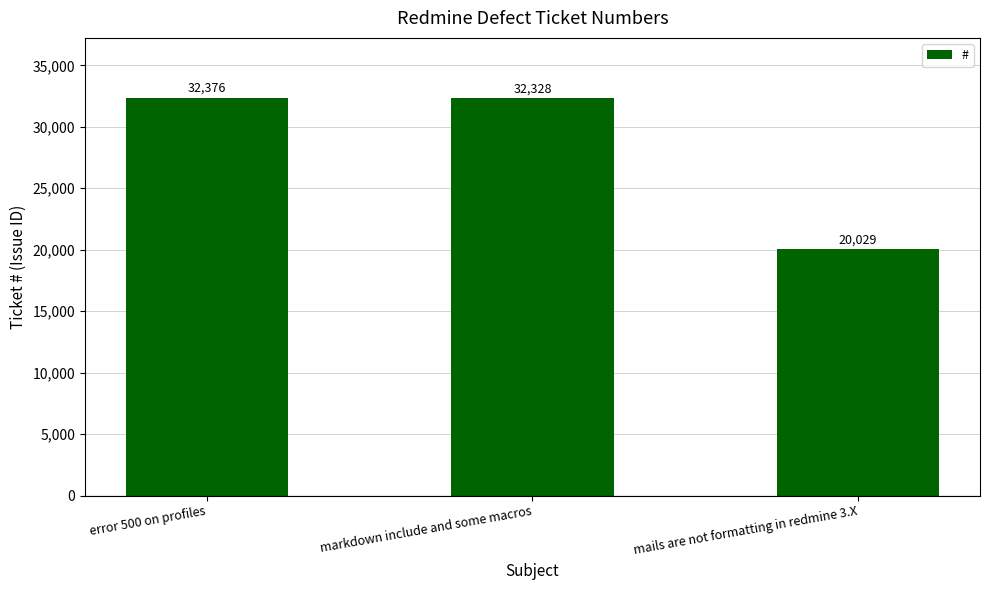

Does the chart contain any negative values?

No